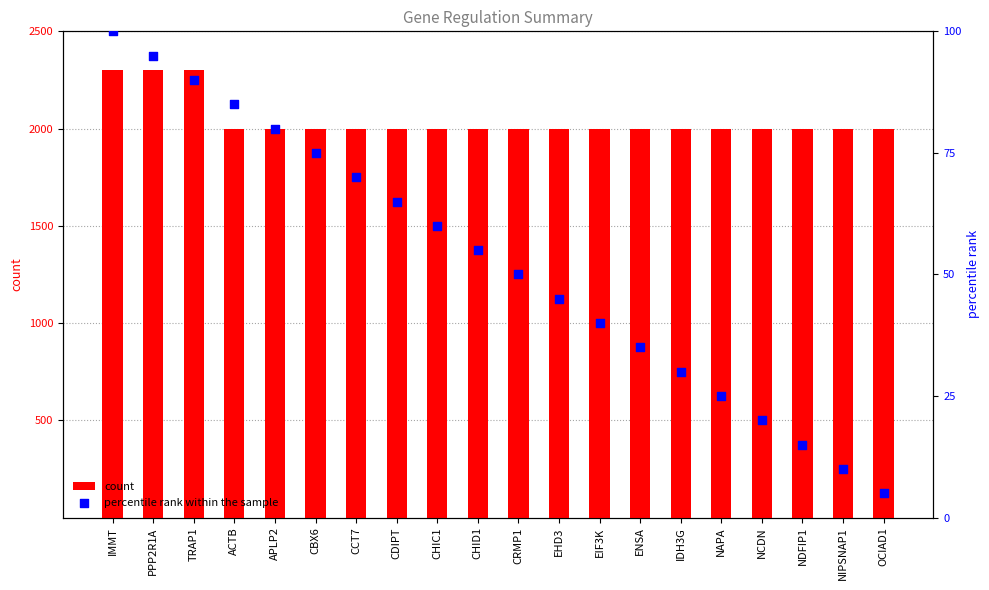

At how many categories does at least one series exceed 1041?

20